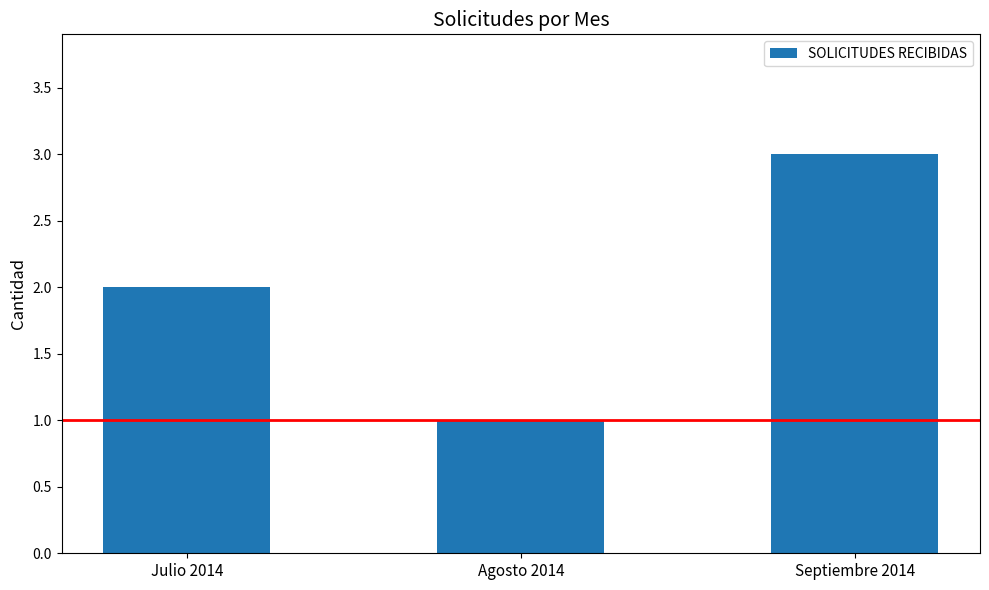

True or false: the data shows 2 at Julio 2014.

True